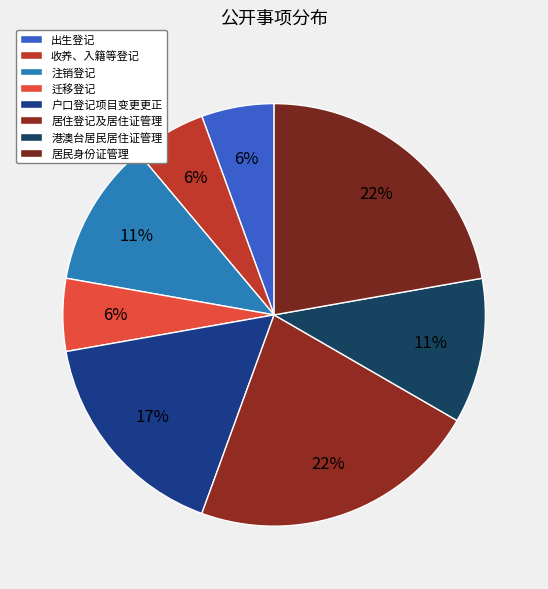

Count the number of slices in the pie.

8